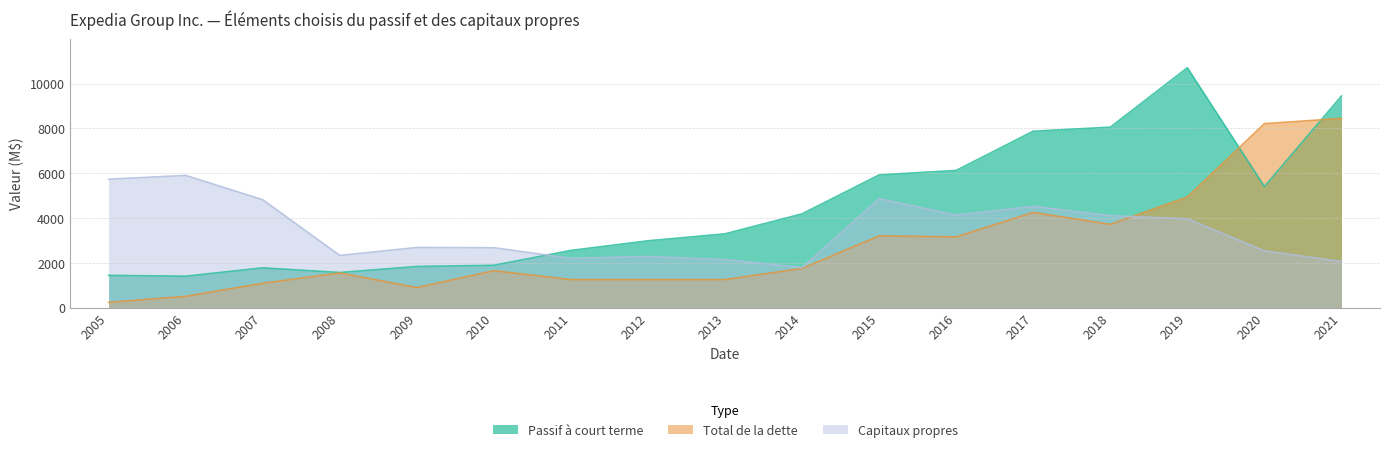

Reading right to left, extract all data points from this chart.

Passif à court terme: 2021=9450	2020=5406	2019=10714	2018=8060	2017=7879	2016=6127	2015=5926	2014=4187	2013=3294	2012=2982	2011=2553	2010=1889	2009=1835	2008=1566	2007=1774	2006=1400	2005=1438
Total de la dette: 2021=8450	2020=8216	2019=4938	2018=3717	2017=4249	2016=3159	2015=3201	2014=1747	2013=1249	2012=1249	2011=1249	2010=1645	2009=895	2008=1545	2007=1085	2006=500	2005=231
Capitaux propres: 2021=2057	2020=2532	2019=3967	2018=4104	2017=4522	2016=4132	2015=4864	2014=1784	2013=2145	2012=2280	2011=2200	2010=2673	2009=2683	2008=2328	2007=4818	2006=5904	2005=5734